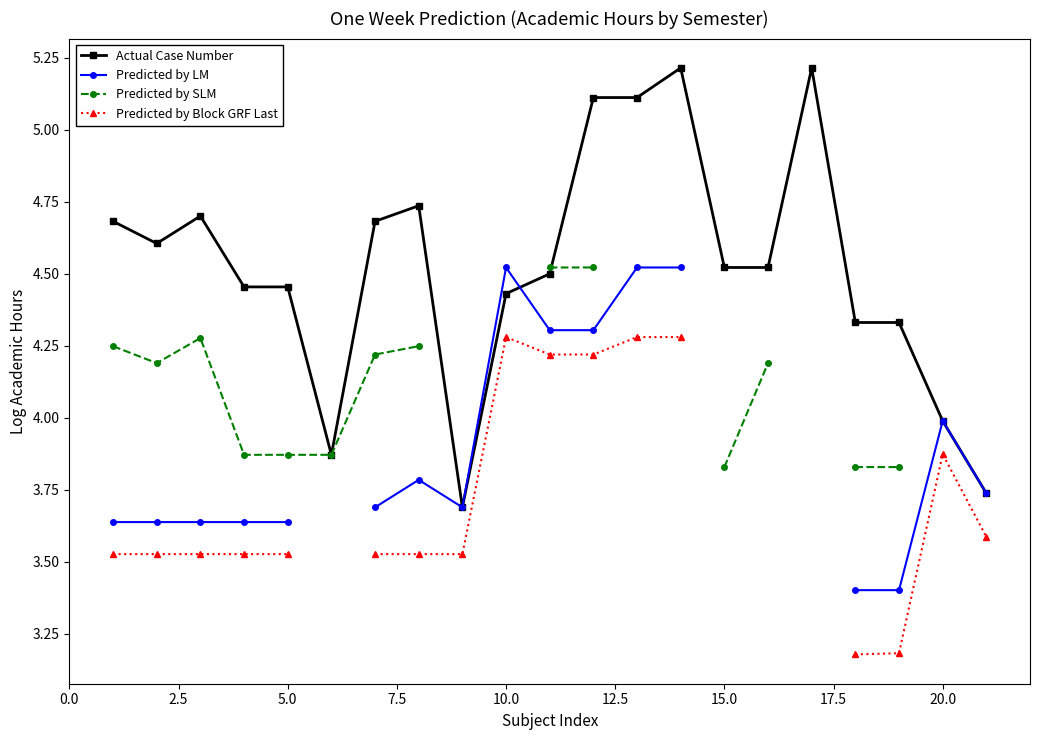

What is the value of the Predicted by LM point at the 7th from the left?

3.7